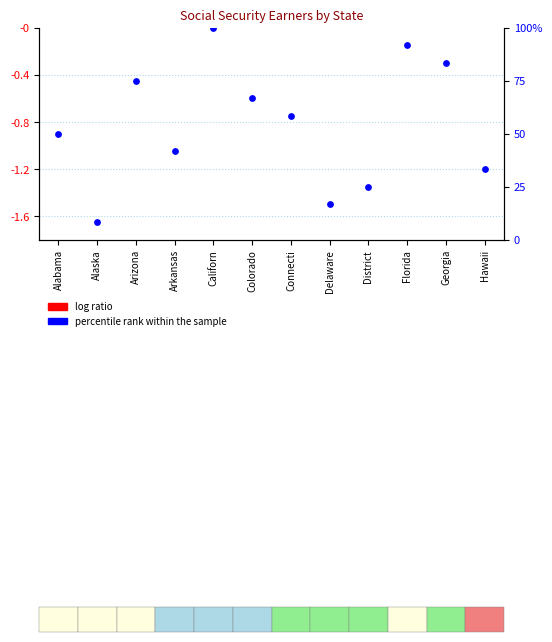

At how many categories does at least one series exceed 38?

8